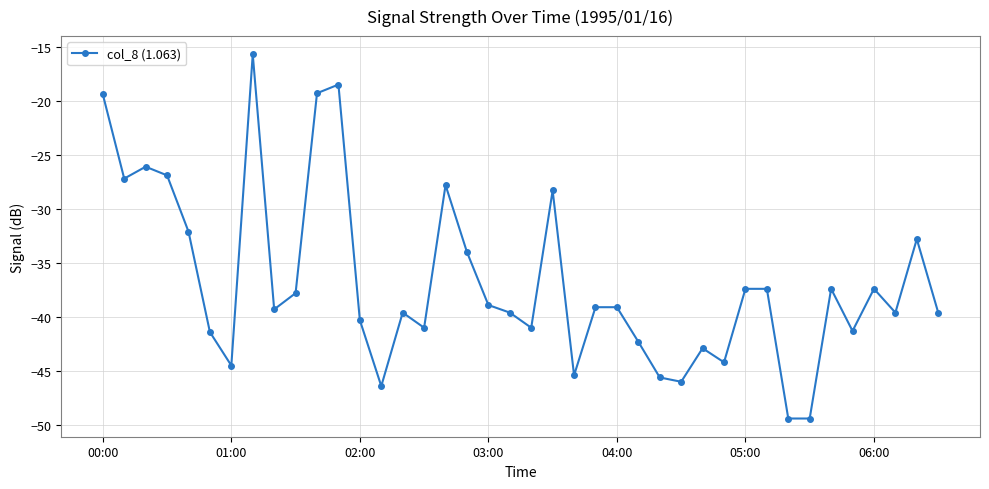

What is the value of the 16th point from the left?

-41.0